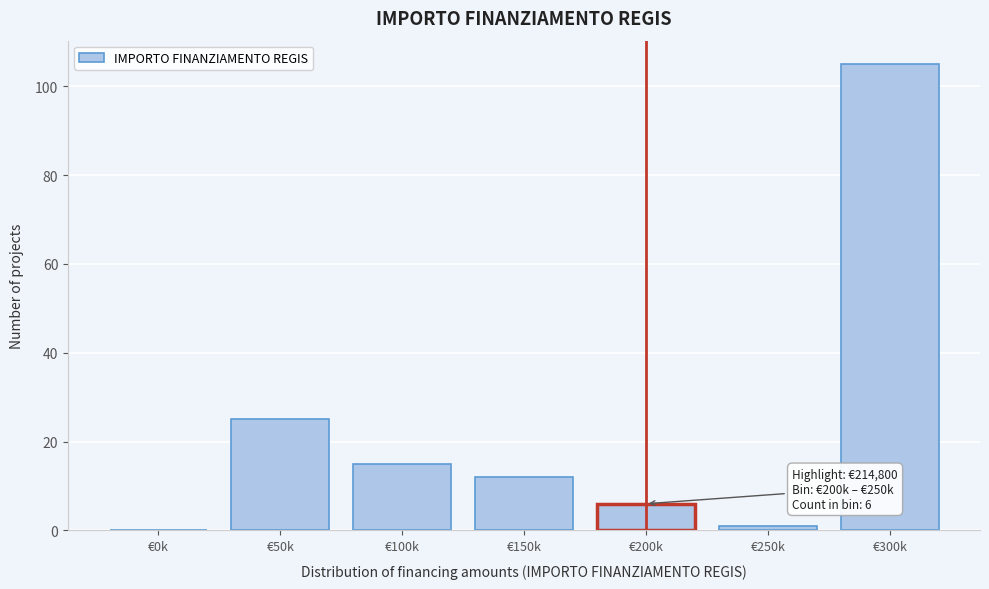

Reading left to right, list all the values displayed in this chart.

€0k=0	€50k=25	€100k=15	€150k=12	€200k=6	€250k=1	€300k=105